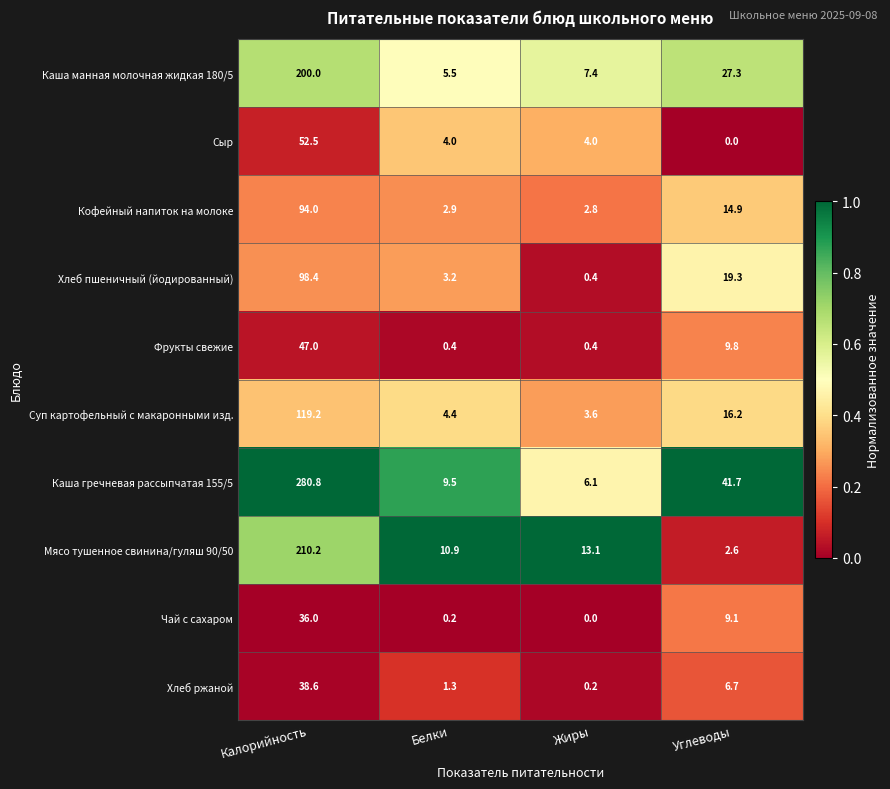

What is the difference between the Хлеб пшеничный (йодированный) values at Углеводы and Белки?

16.1